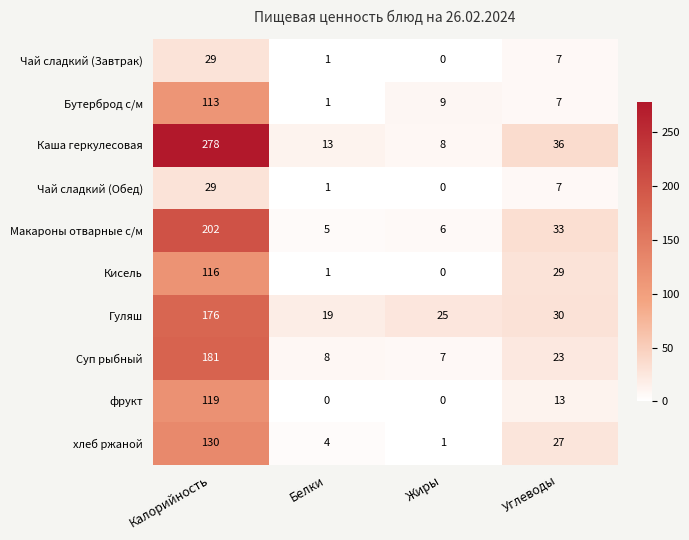

Is it true that Макароны отварные с/м equals 11 at Углеводы?

False